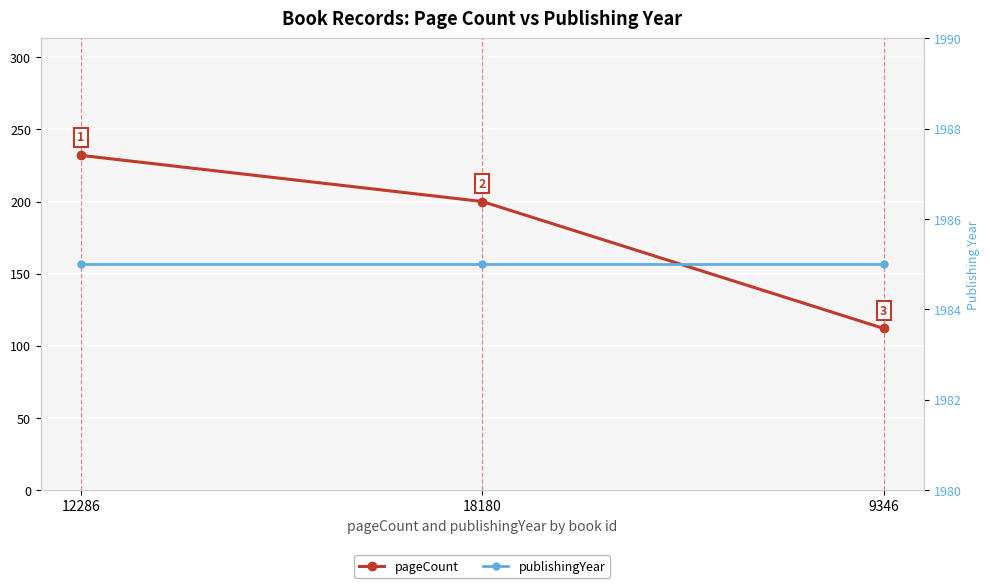

How many lines are shown in the chart?

2